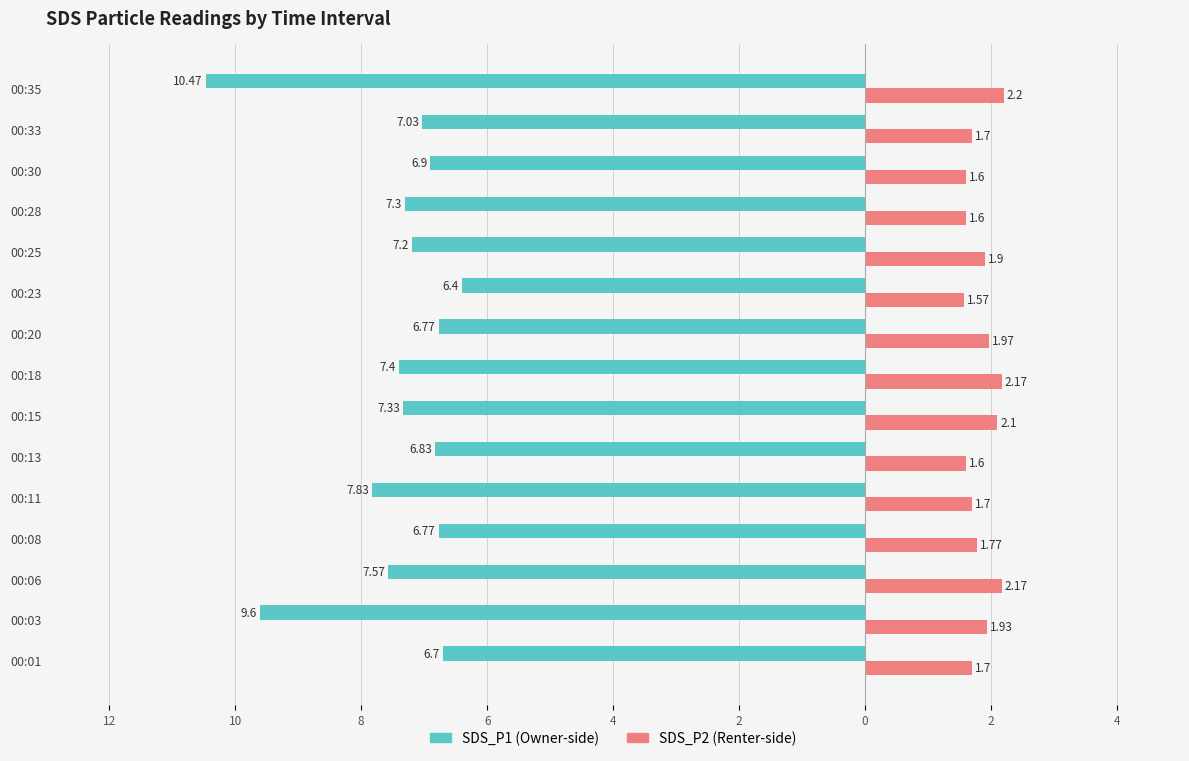

Reading right to left, what are all the values shown in this chart?

SDS_P1: -10.5	-7.0	-6.9	-7.3	-7.2	-6.4	-6.8	-7.4	-7.3	-6.8	-7.8	-6.8	-7.6	-9.6	-6.7
SDS_P2: 2.2	1.7	1.6	1.6	1.9	1.6	2.0	2.2	2.1	1.6	1.7	1.8	2.2	1.9	1.7